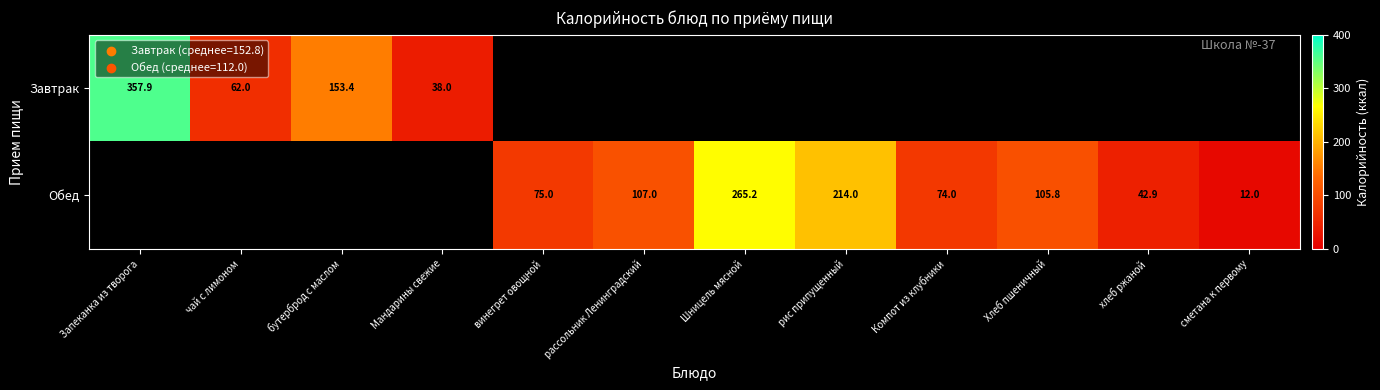

Which series changed the most between чай с лимоном and бутерброд с маслом?

Завтрак